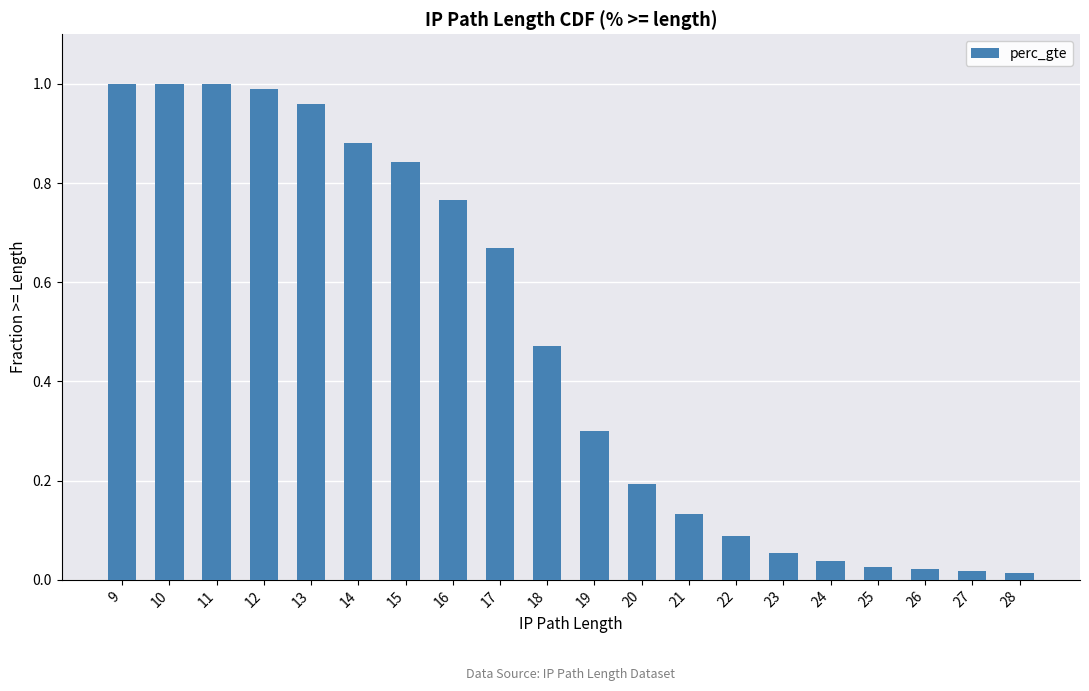

What is the sum of all values?

9.5